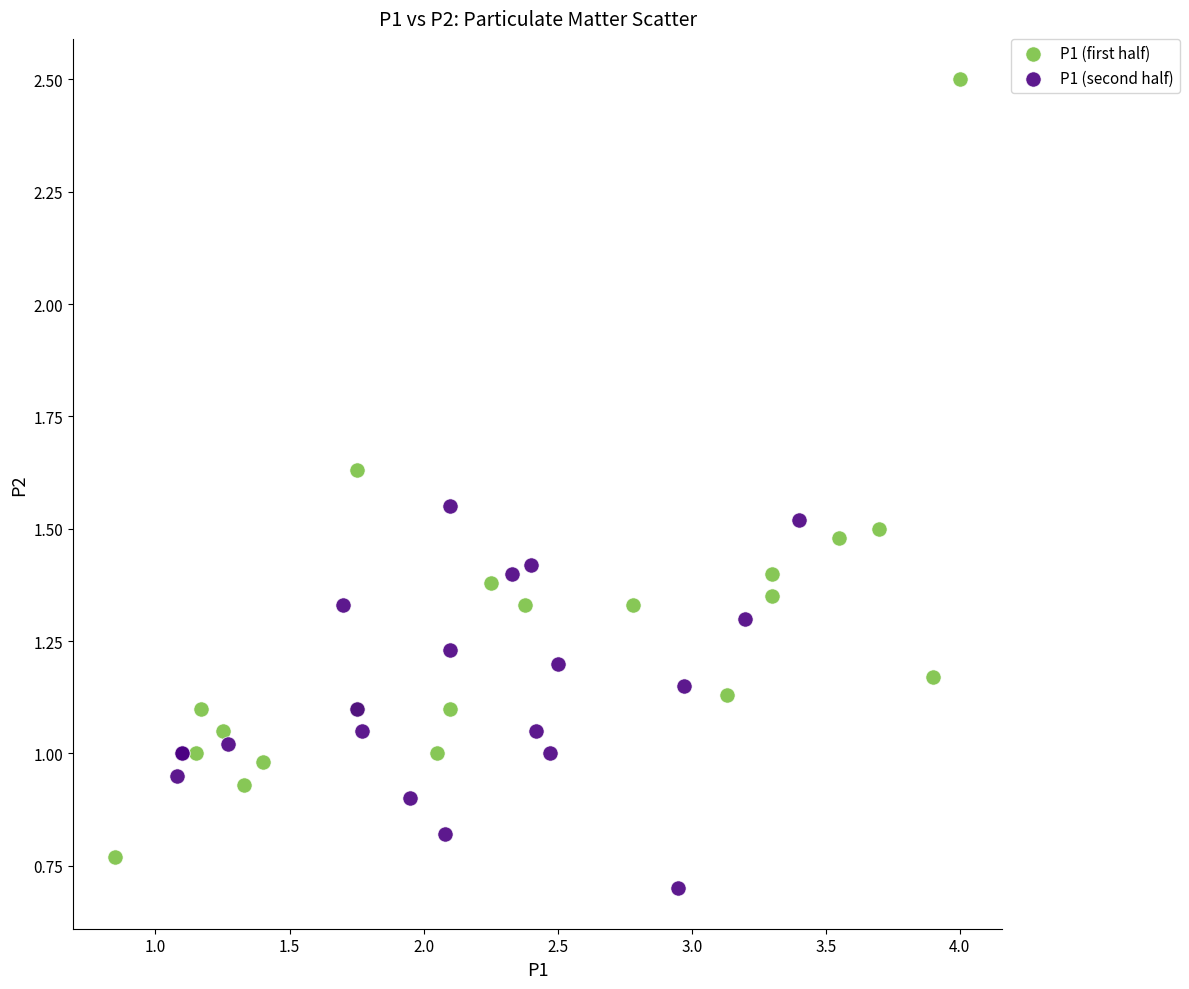

What are all the series names shown in the legend?

P1 (first half), P1 (second half)